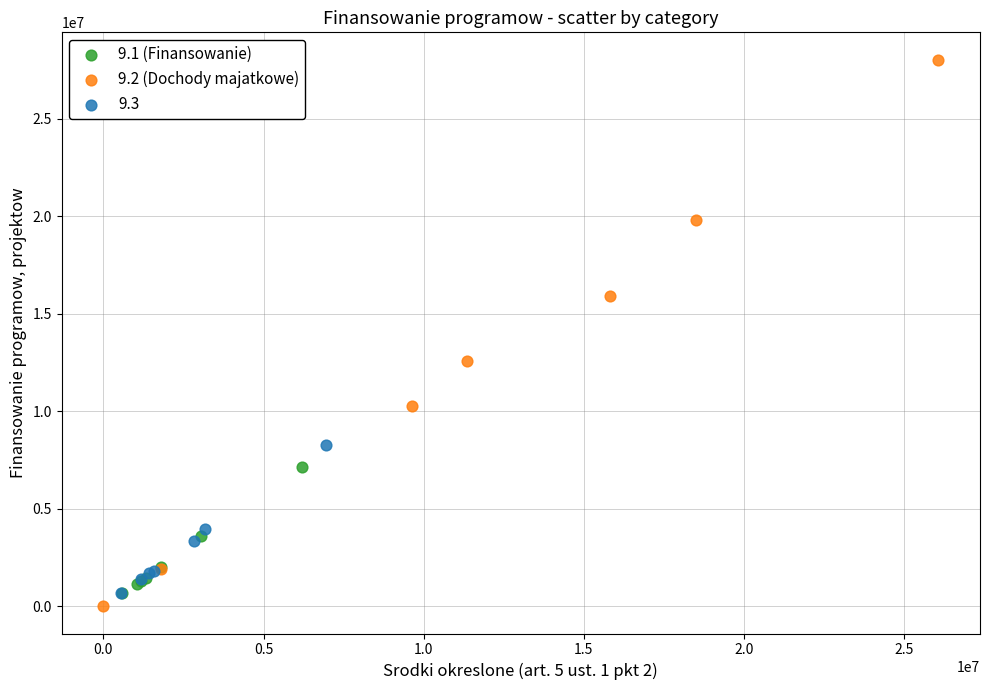

Which series reaches the maximum Y coordinate?

9.2 (Dochody majatkowe)